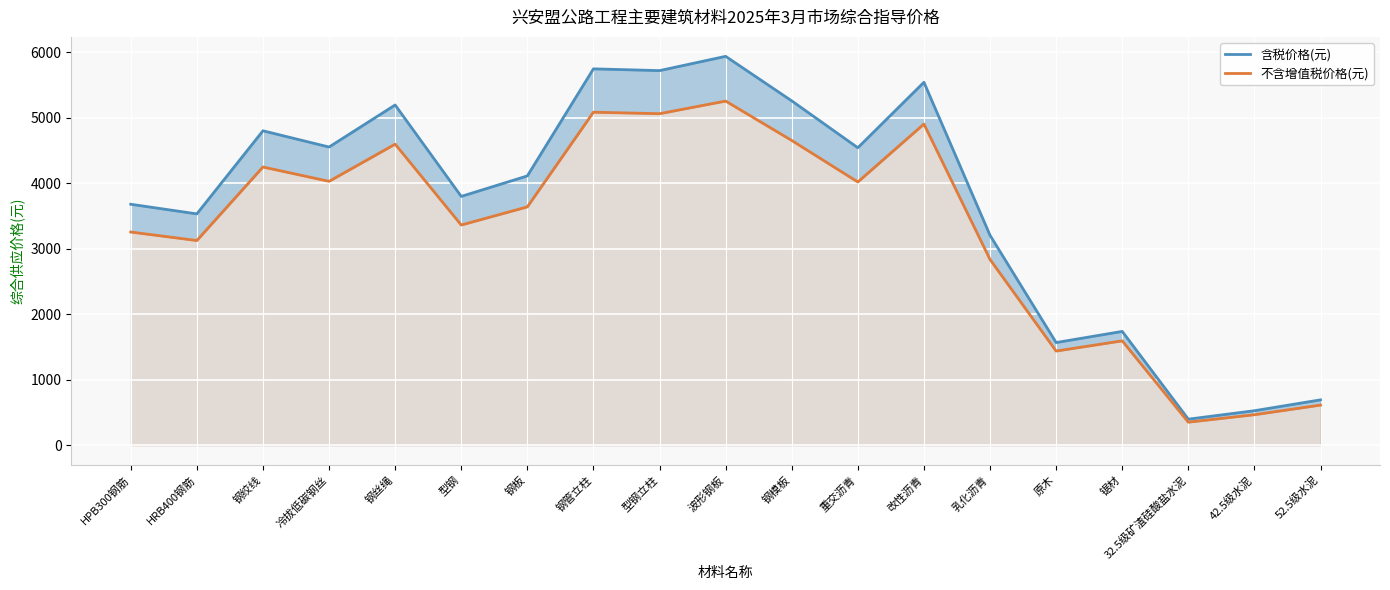

At which label does 不含增值税价格(元) reach its minimum?

32.5级矿渣硅酸盐水泥